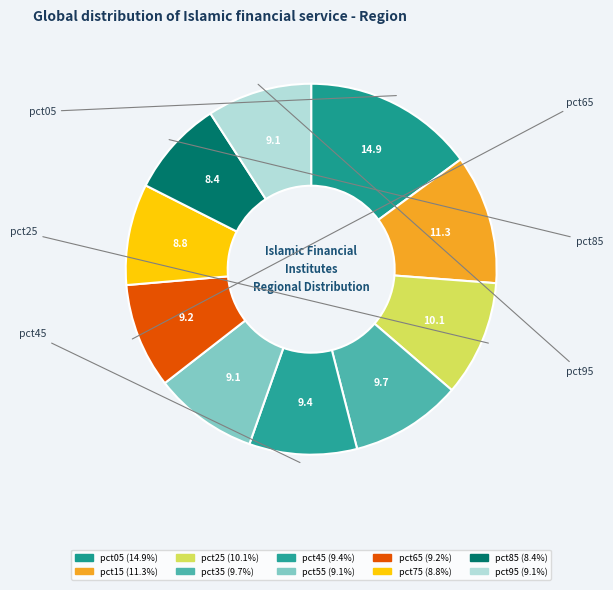

To the nearest percent, what is the difference between the largest and smallest slice percentages?

7%